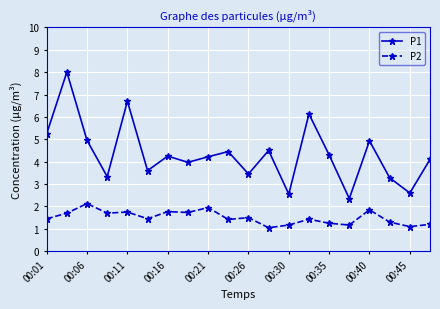

What is the average value of the P2 series?

1.5